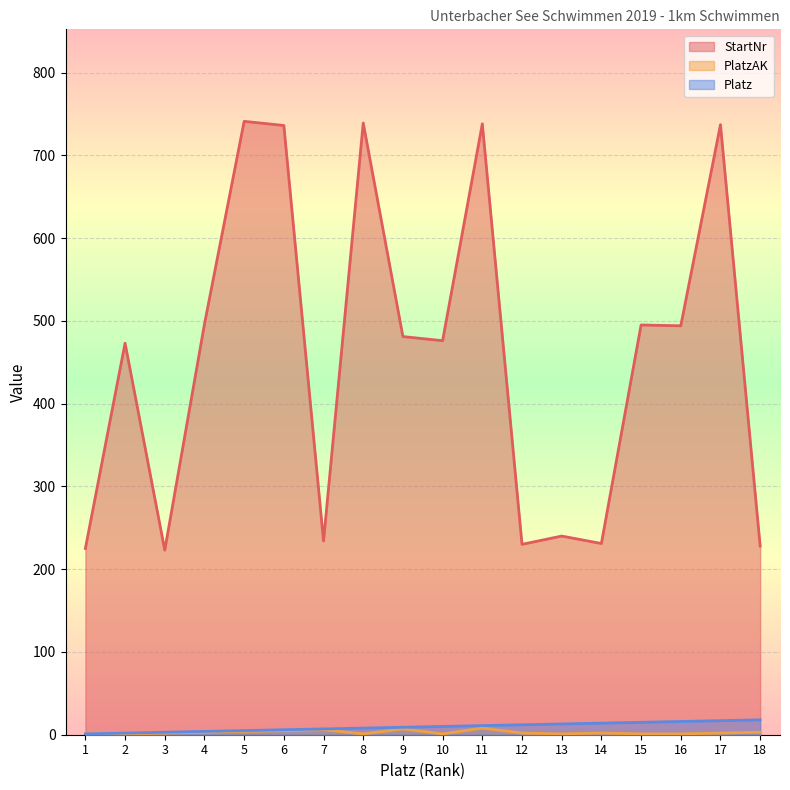

At which label is Platz closest to 9?

9